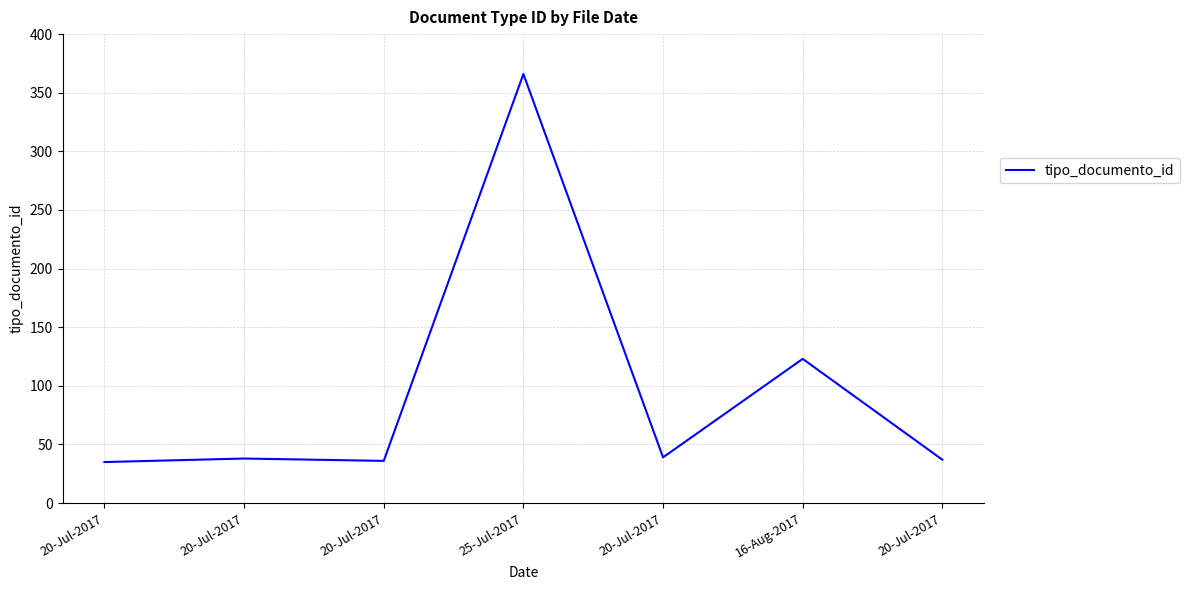

How many lines are shown in the chart?

1